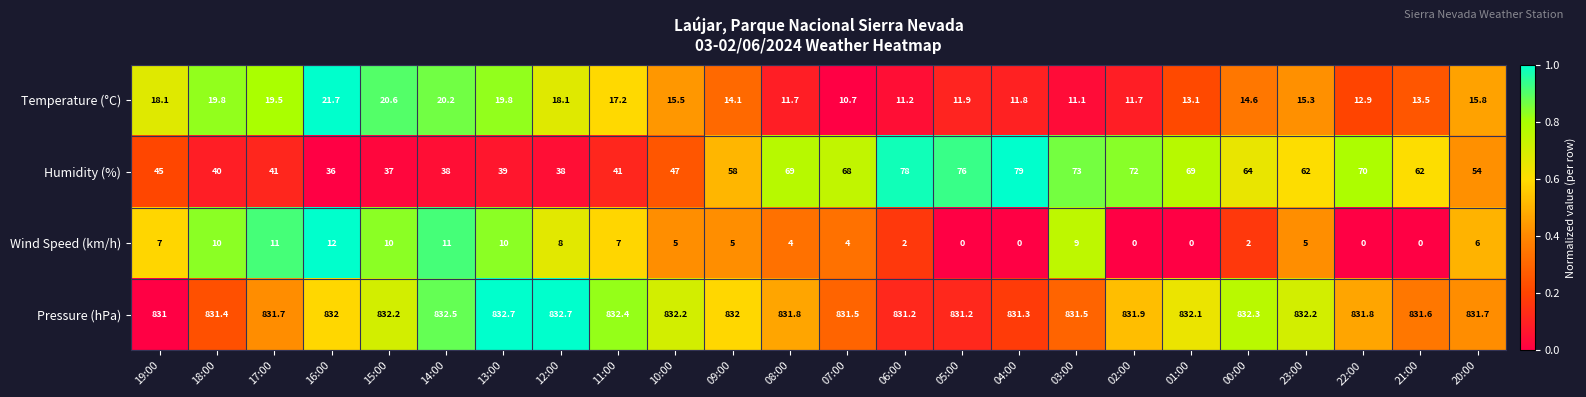

At which label does Temperature (°C) reach its peak?

16:00